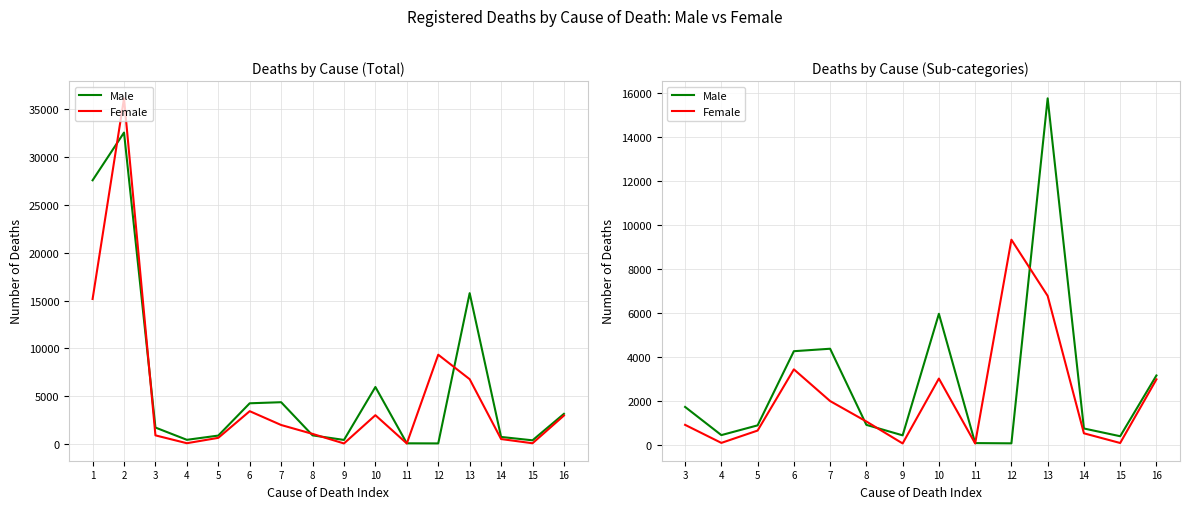

Does the chart display data point markers on the line(s)?

No